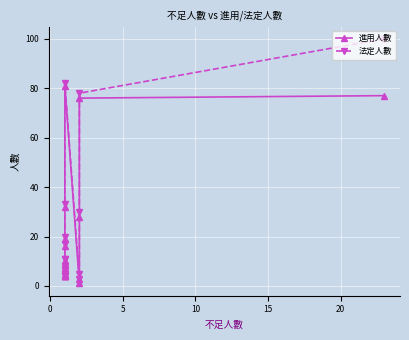

At how many categories does at least one series exceed 69?

3